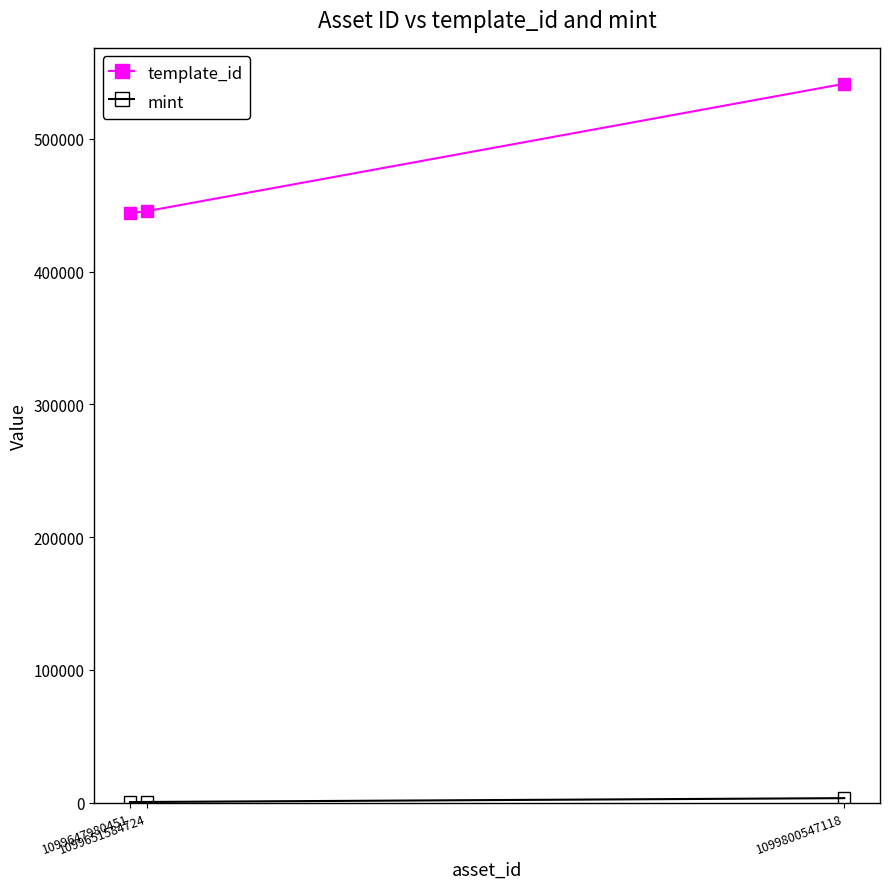

What is the smallest value displayed?

311